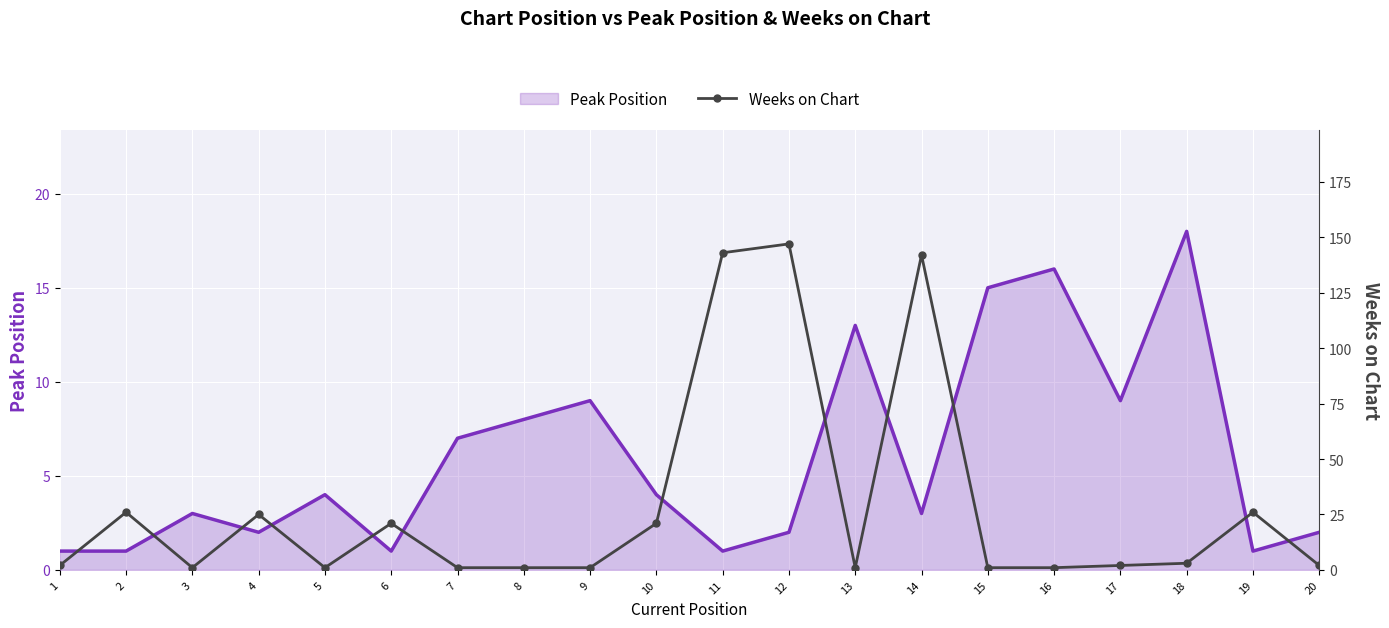

How many intersections are there between Weeks on Chart and Peak Position?

10